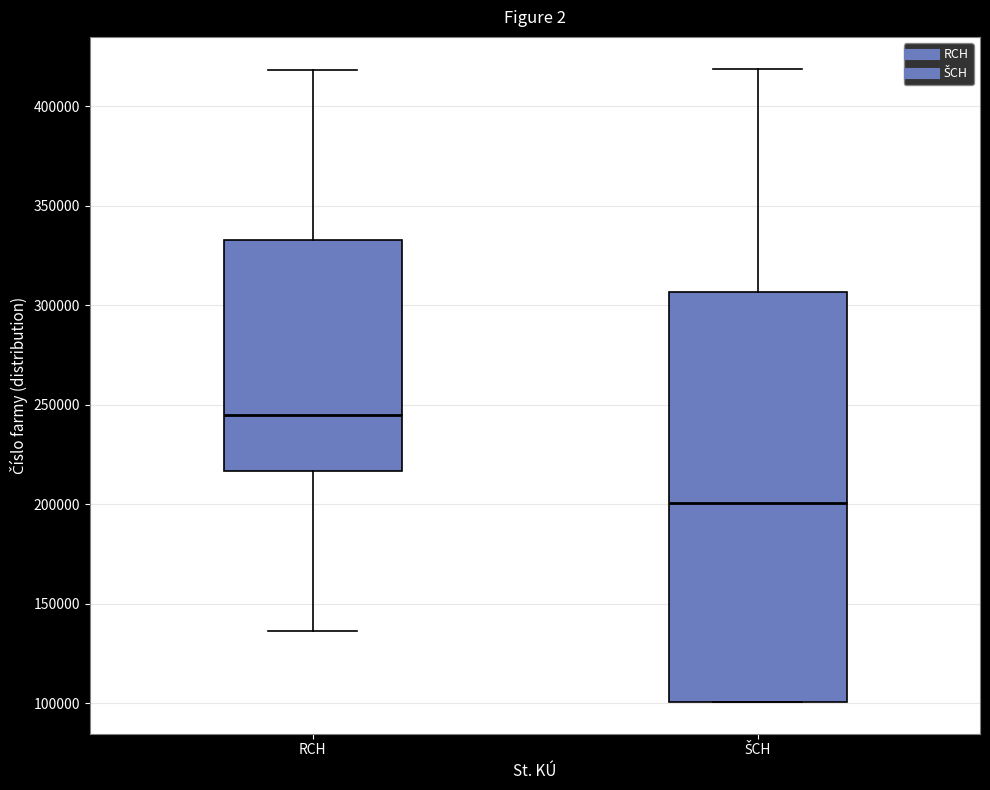

Which box's median line is the highest?

RCH